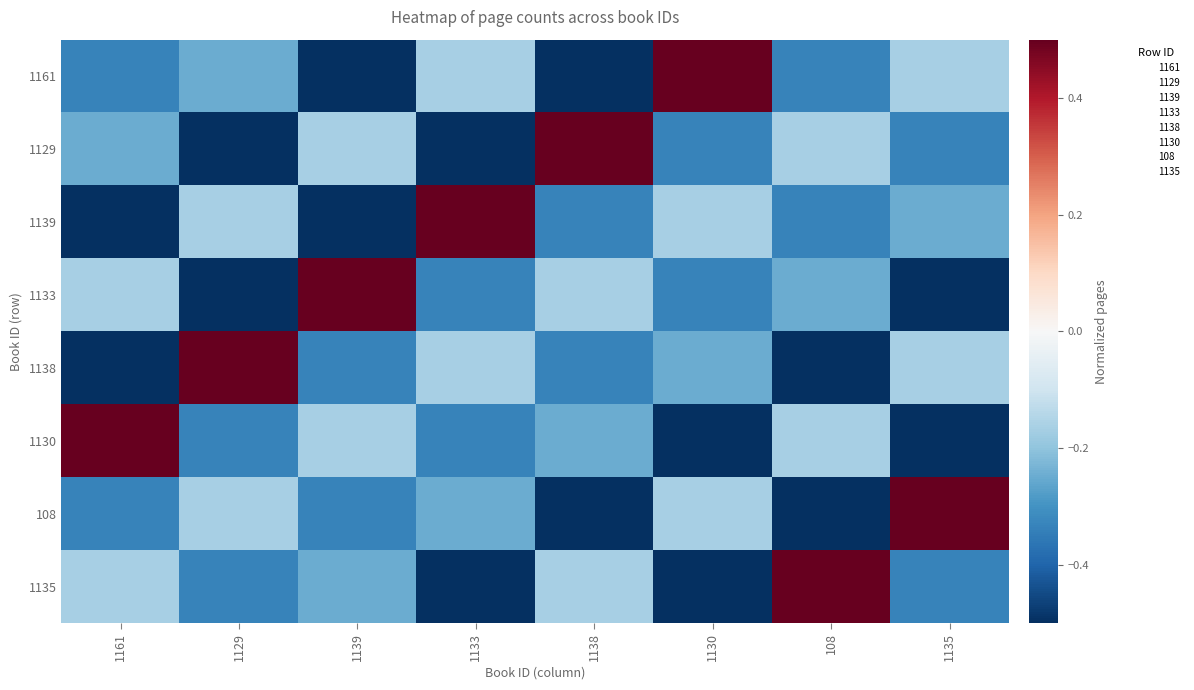

Reading left to right, transcribe all the data shown in this chart.

1161: 1161=-0.3	1129=-0.2	1139=-0.5	1133=-0.2	1138=-0.5	1130=0.5	108=-0.3	1135=-0.2
1129: 1161=-0.2	1129=-0.5	1139=-0.2	1133=-0.5	1138=0.5	1130=-0.3	108=-0.2	1135=-0.3
1139: 1161=-0.5	1129=-0.2	1139=-0.5	1133=0.5	1138=-0.3	1130=-0.2	108=-0.3	1135=-0.2
1133: 1161=-0.2	1129=-0.5	1139=0.5	1133=-0.3	1138=-0.2	1130=-0.3	108=-0.2	1135=-0.5
1138: 1161=-0.5	1129=0.5	1139=-0.3	1133=-0.2	1138=-0.3	1130=-0.2	108=-0.5	1135=-0.2
1130: 1161=0.5	1129=-0.3	1139=-0.2	1133=-0.3	1138=-0.2	1130=-0.5	108=-0.2	1135=-0.5
108: 1161=-0.3	1129=-0.2	1139=-0.3	1133=-0.2	1138=-0.5	1130=-0.2	108=-0.5	1135=0.5
1135: 1161=-0.2	1129=-0.3	1139=-0.2	1133=-0.5	1138=-0.2	1130=-0.5	108=0.5	1135=-0.3